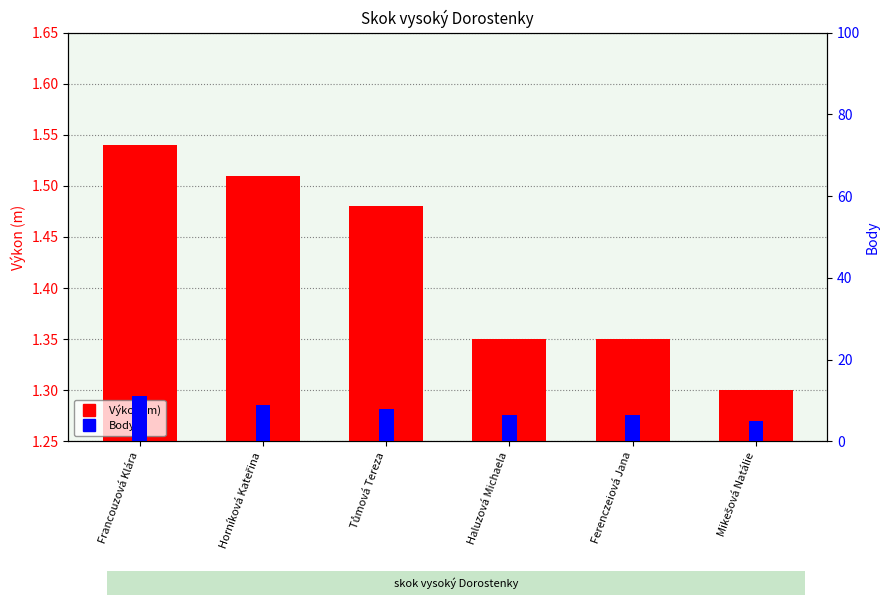

Are the bars horizontal?

No